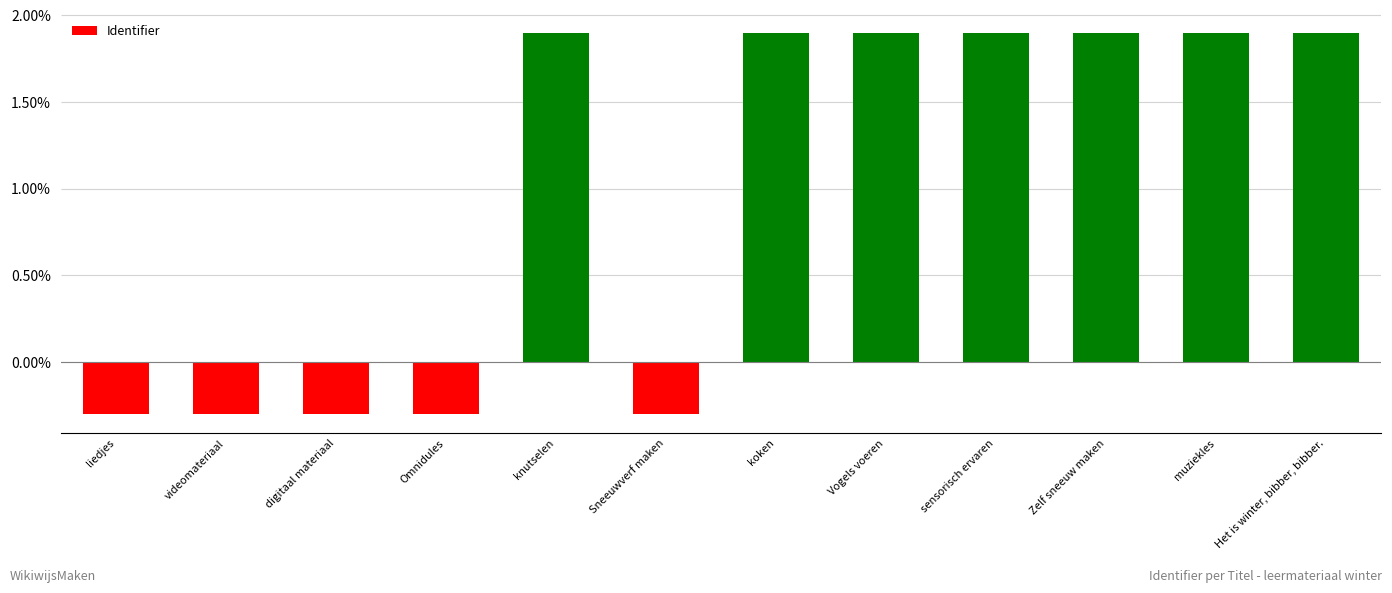

How many bars are there in total?

12